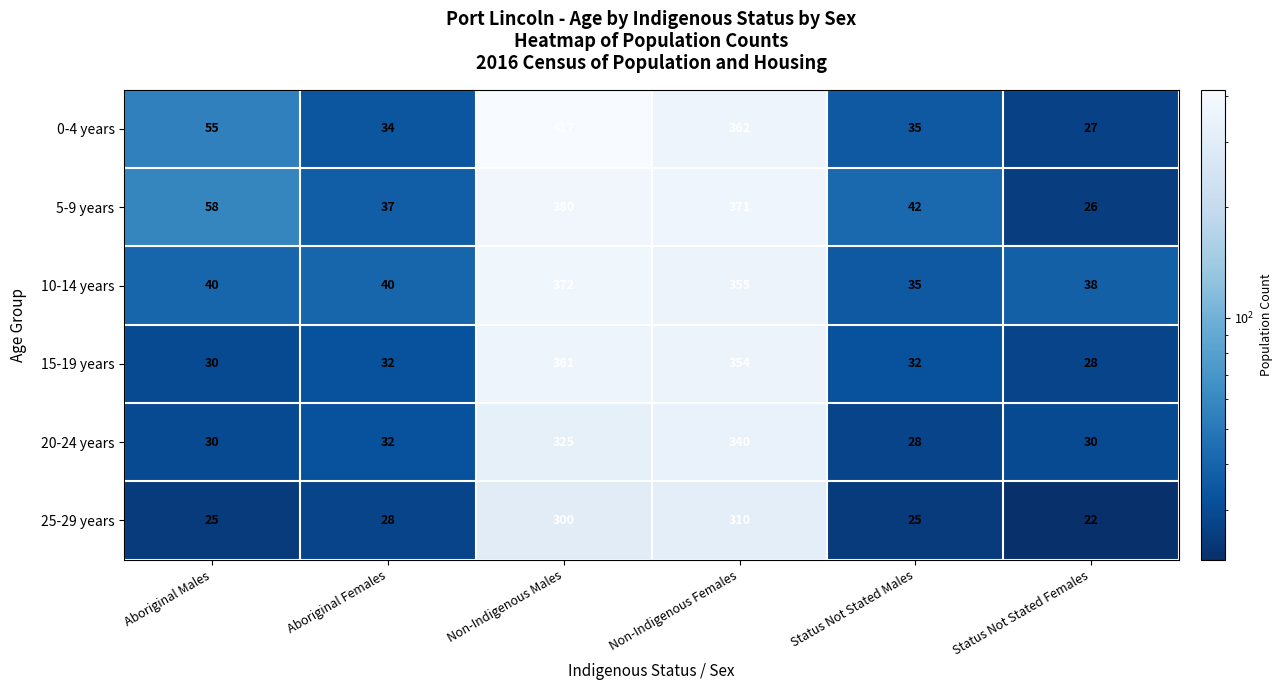

What is the average value of the 5-9 years series?

152